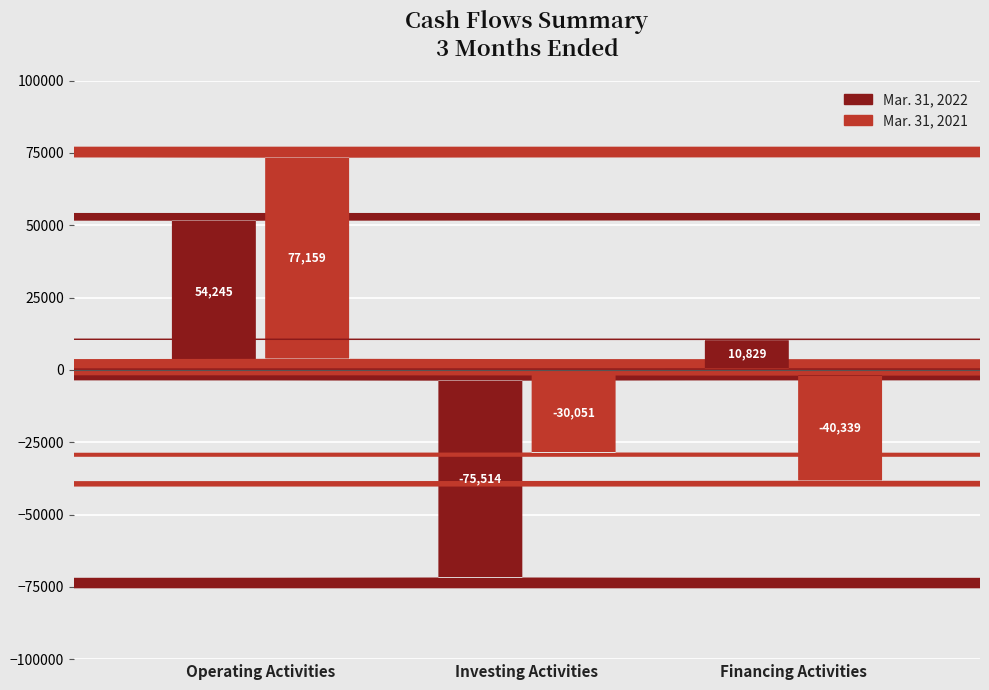

What are all the series names shown in the legend?

Mar. 31, 2022, Mar. 31, 2021